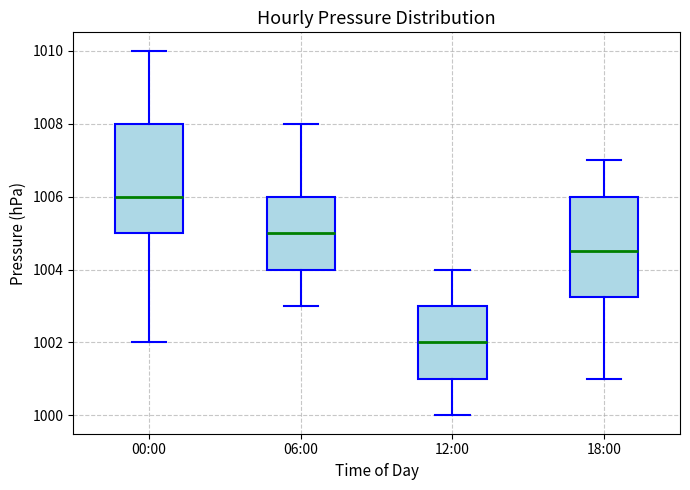

Comparing the boxes themselves (not the whiskers), which one is the tallest?

00:00